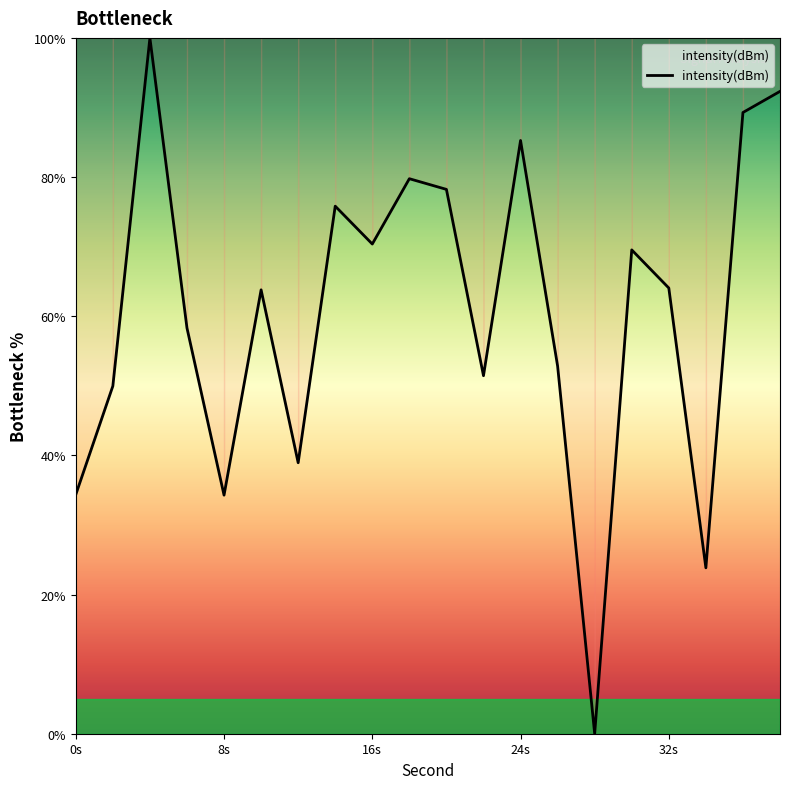

What is the maximum value shown in the chart?

100.0